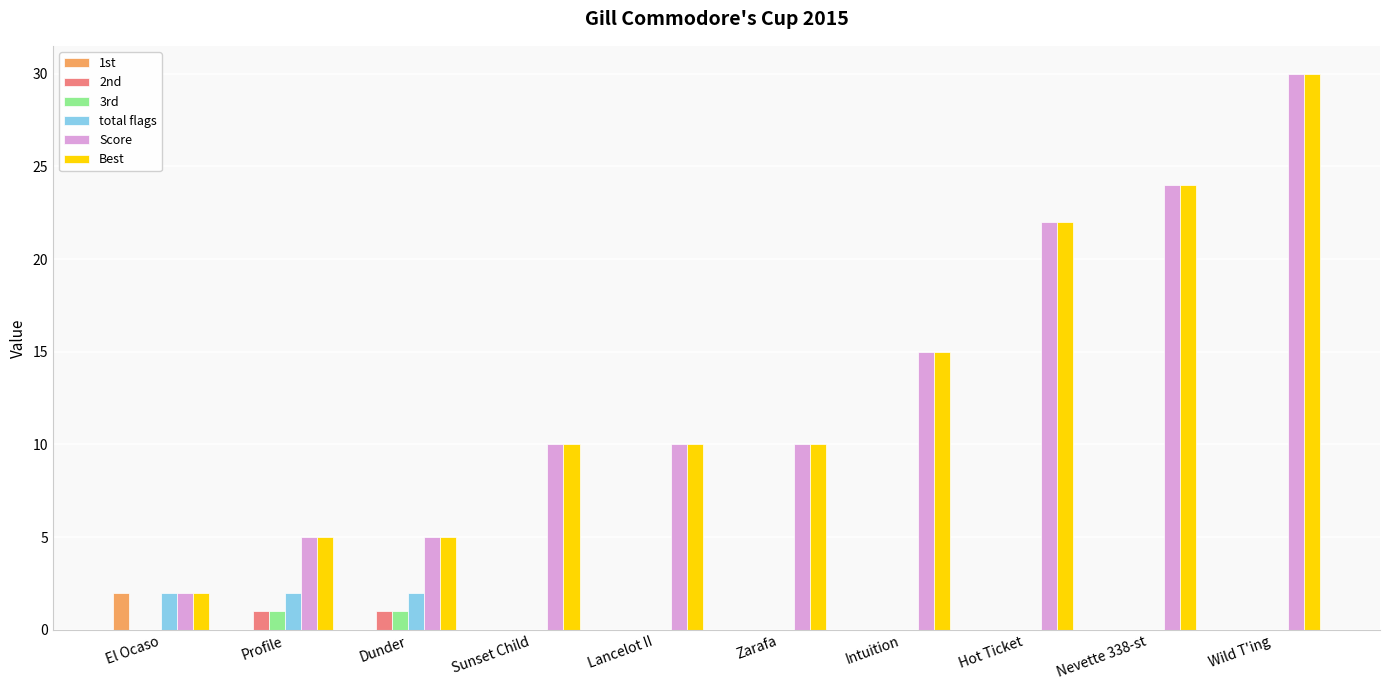

Is the value of 3rd at Dunder greater than the value of Best at Sunset Child?

No